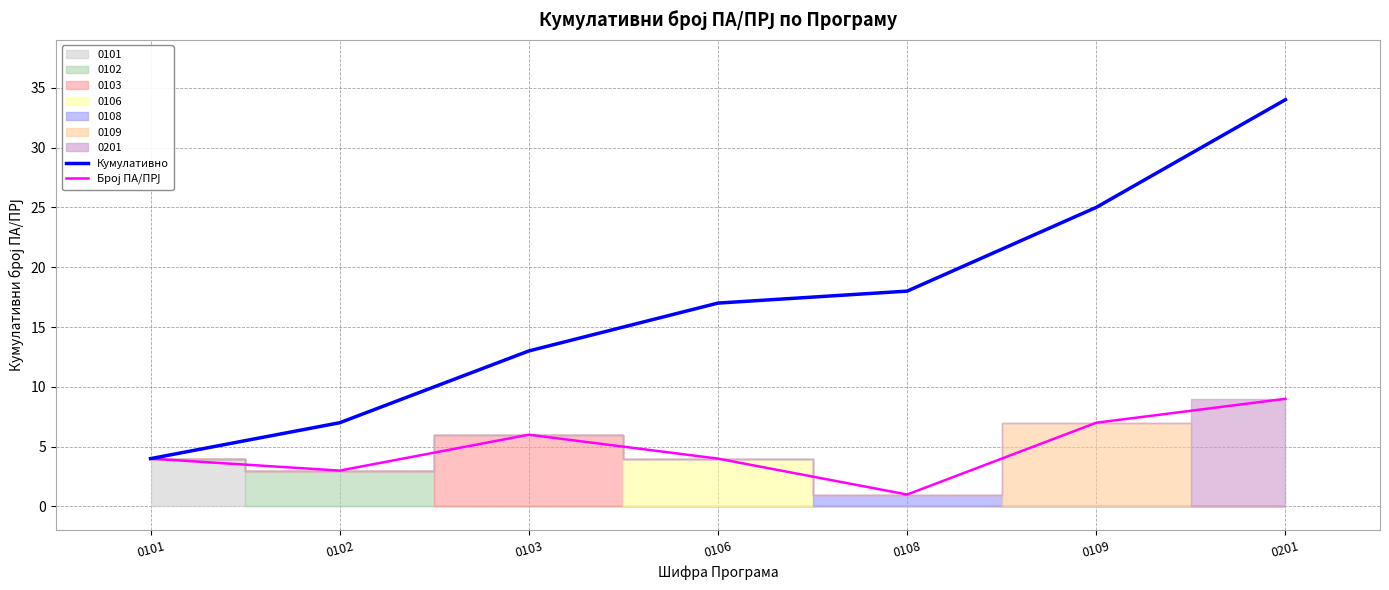

Which series changed the most between 0102 and 0108?

Кумулативно